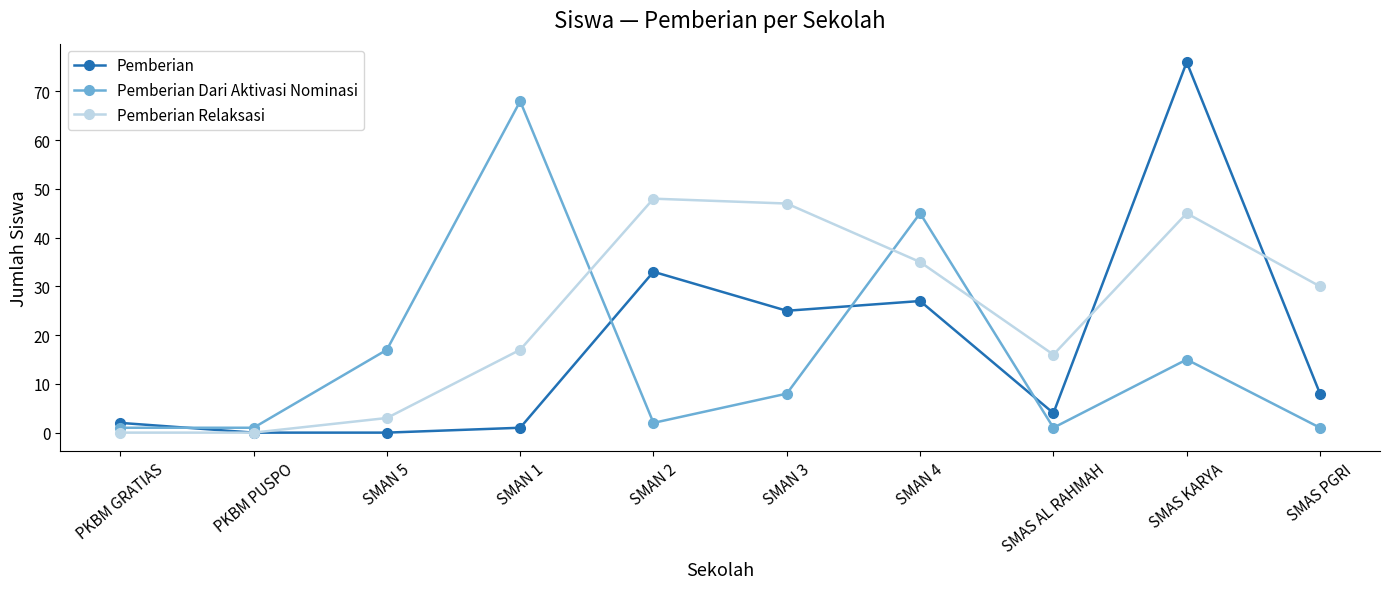

Which category has the highest value across all series?

SMAS KARYA